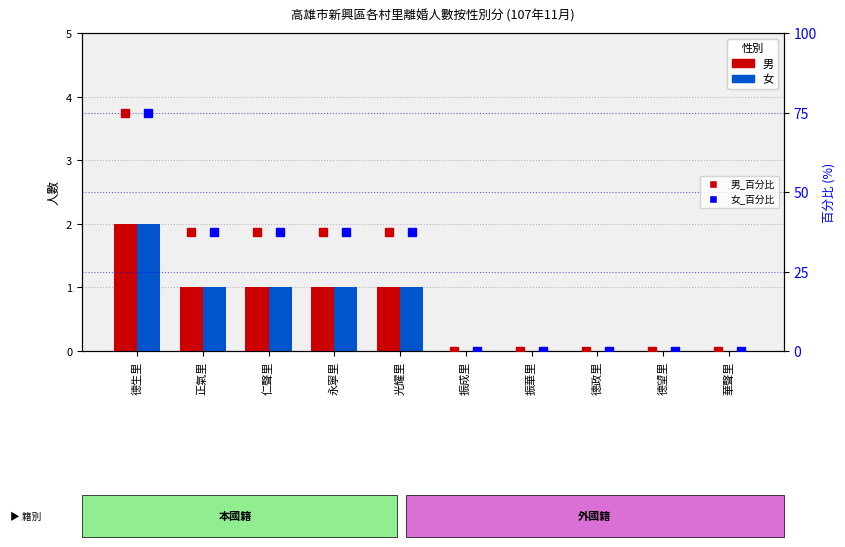

Rank the series by their maximum value, from highest to lowest.

男_pct, 女_pct, 男, 女